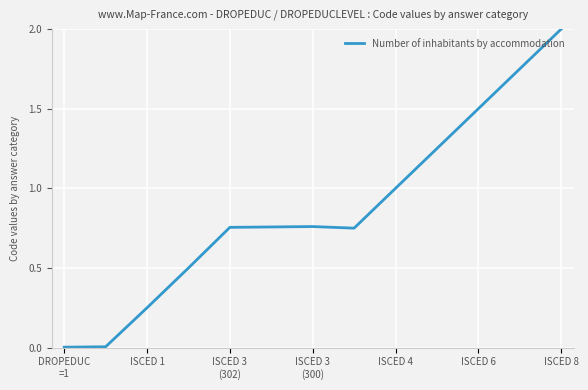

What is the difference between the maximum and minimum values?

2.0